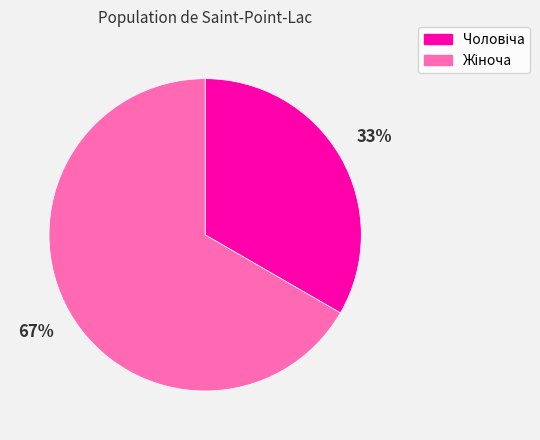

Does any single category account for the majority?

Yes